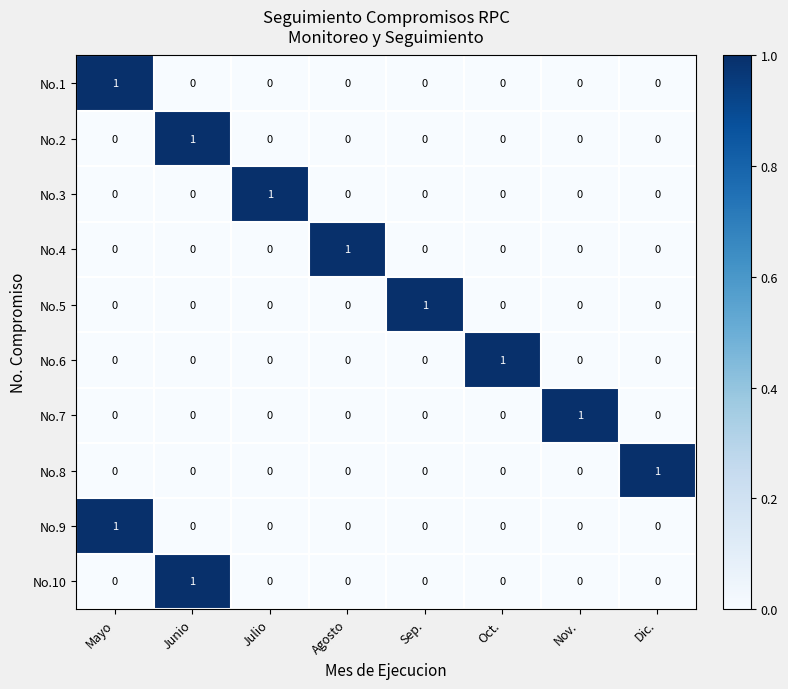

What is the difference between the highest and lowest values at Julio?

1